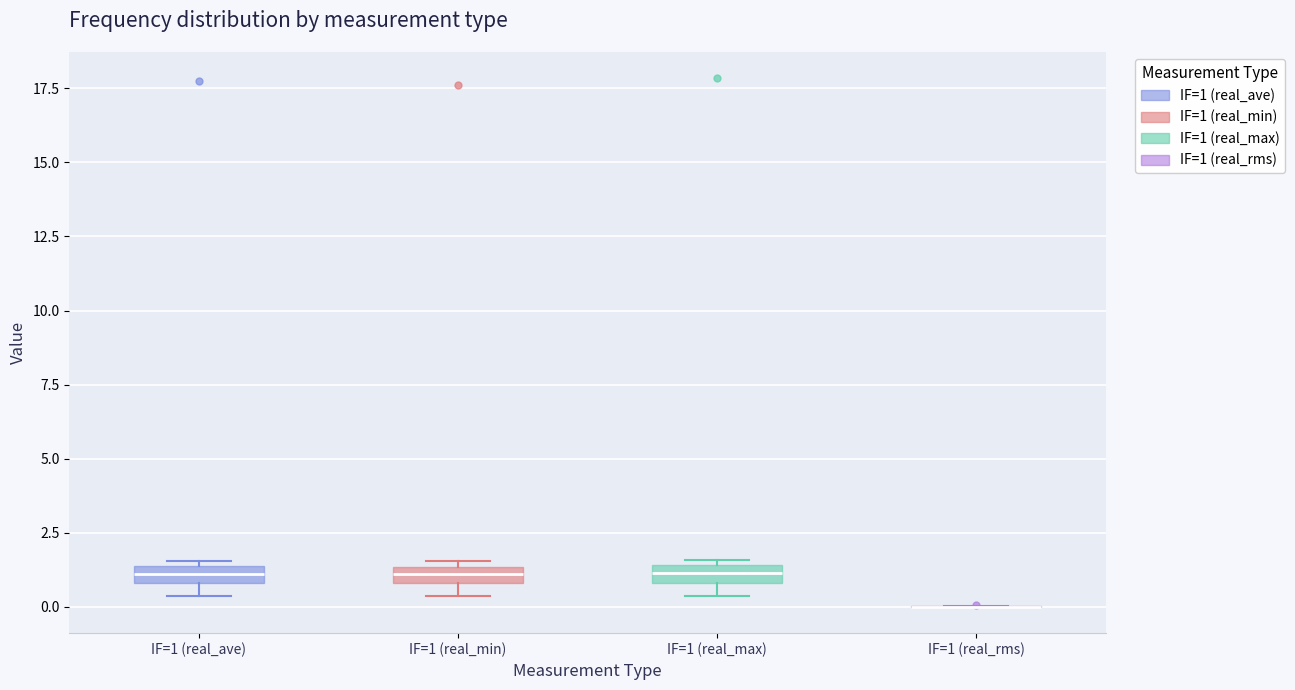

Where is the lower edge of the box for IF=1 (real_ave) on the y-axis? The values are not printed on the chart, so give them approximately, as read against the axis.

1.0